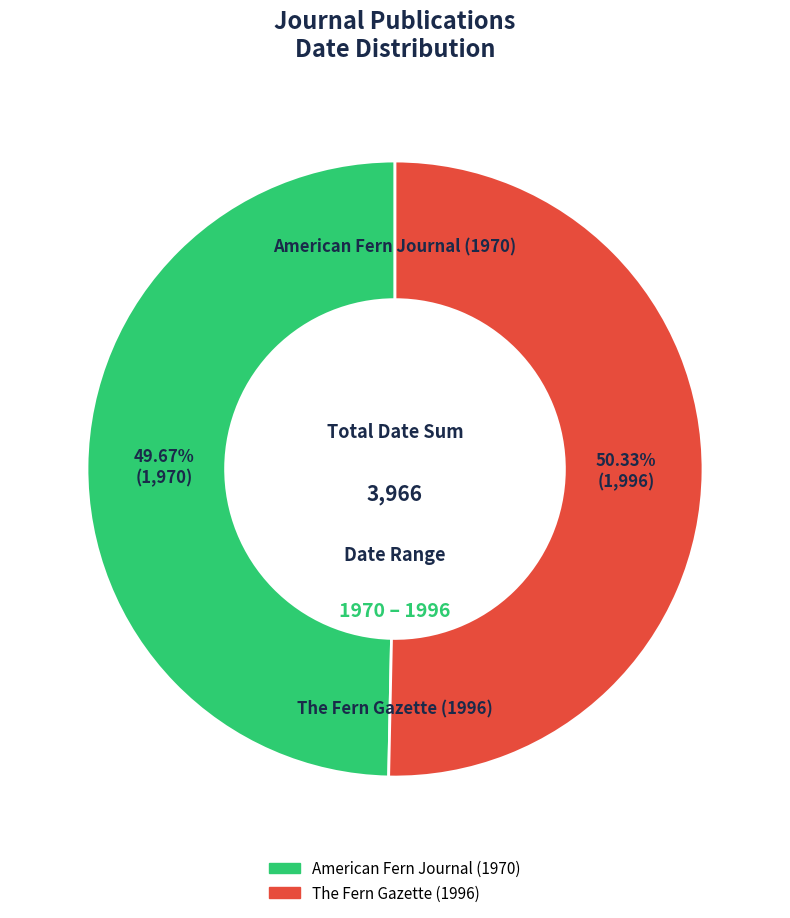

True or false: American Fern Journal (1970) accounts for 63% of the total.

False